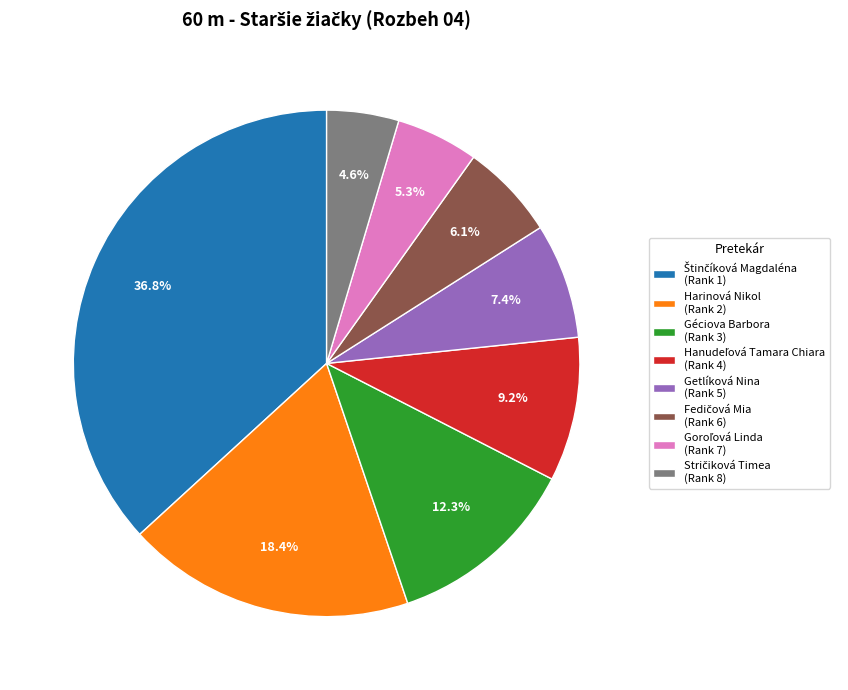

What portion of the pie excludes Géciova Barbora (Rank 3)?

87.7%